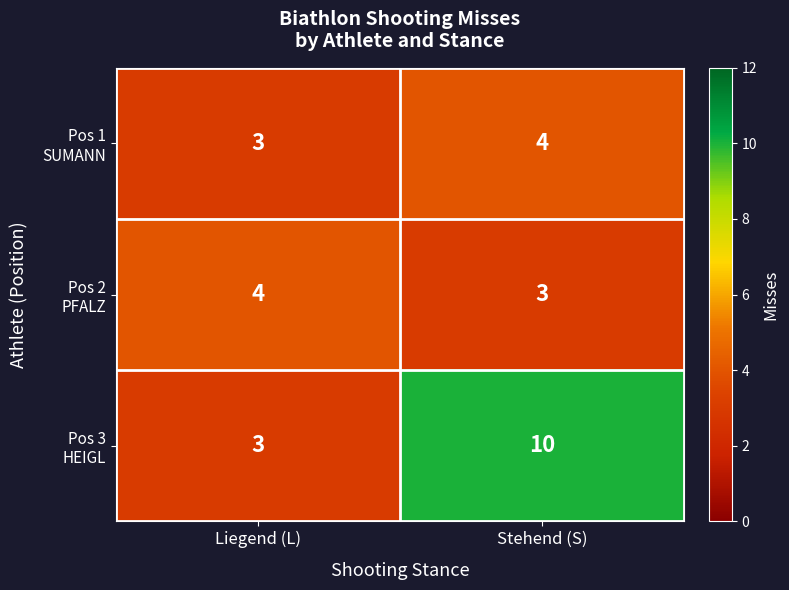

What is the smallest value displayed?

3